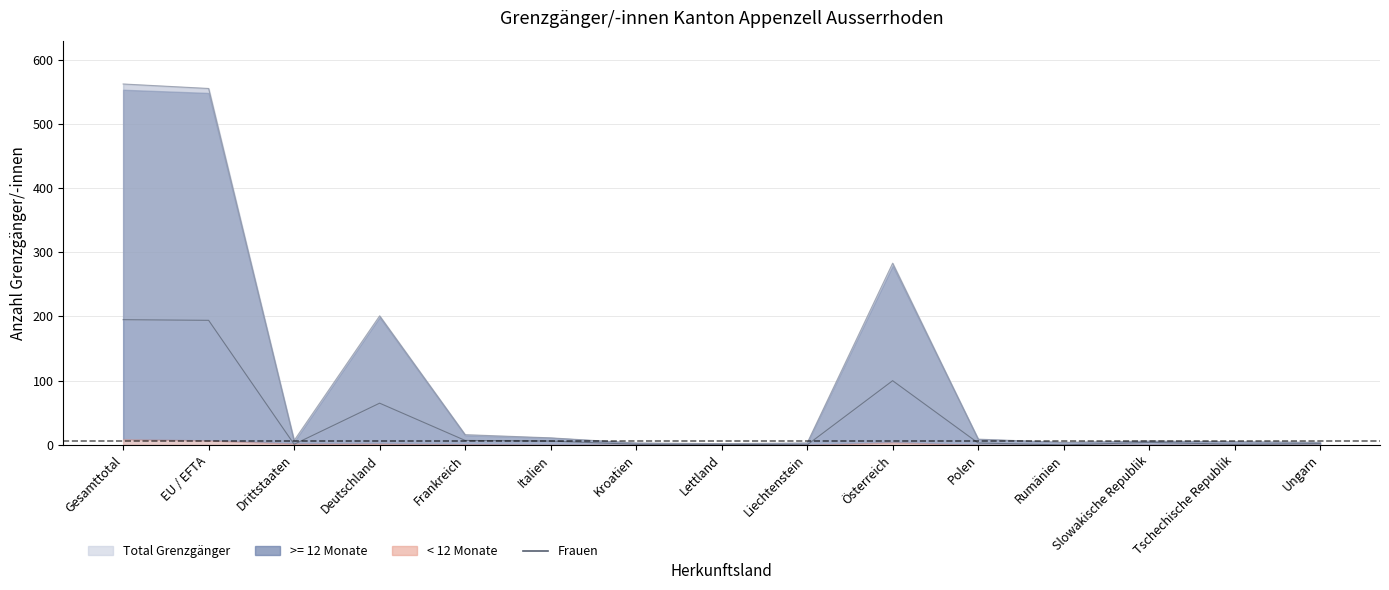

The chart shows a value of 4 at Slowakische Republik. True or false?

True